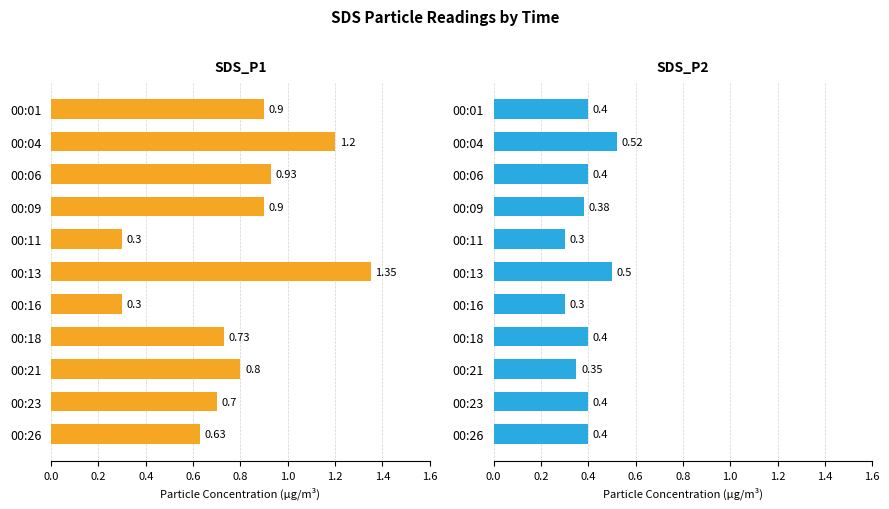

Which series has the largest range (max minus min)?

SDS_P1